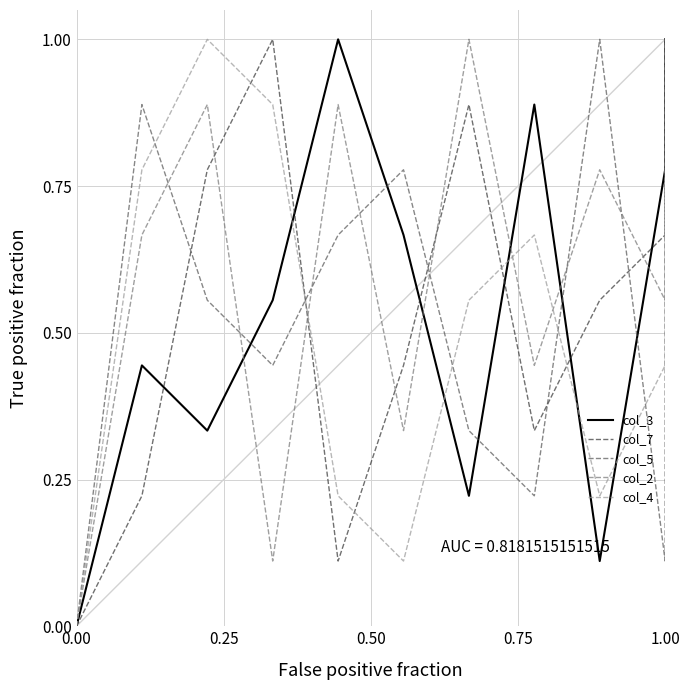

What is the maximum value for col_3?

1.0